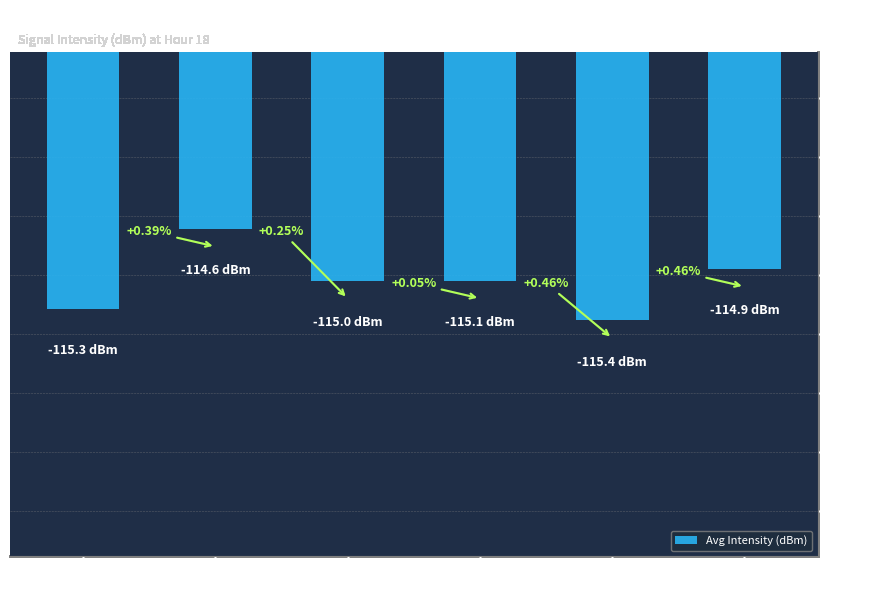

What is the difference between the maximum and second lowest values?

0.7